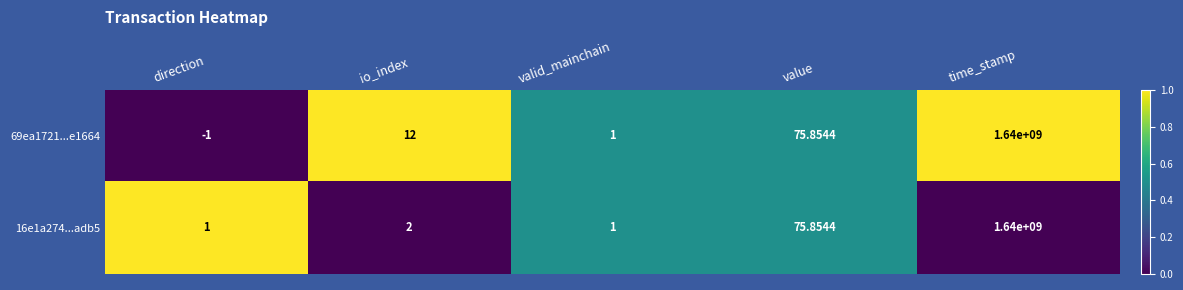

Which category has the lowest value across all series?

direction